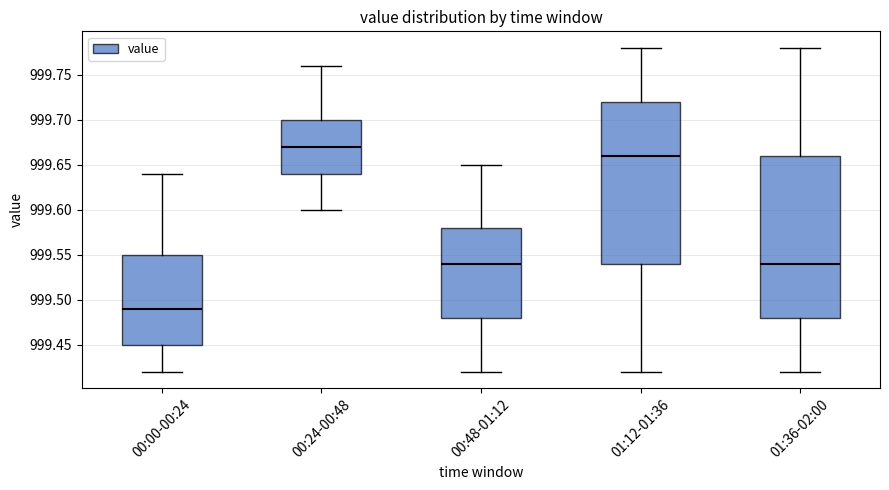

Reading left to right, transcribe this box plot: for each box, give where its median line is, the range the box spans, and where its two whiskers end, as read against the y-axis. The values are not printed on the chart, so give them approximately, as read against the axis.

00:00-00:24: median 999.49, box 999.45 to 999.55, whiskers 999.42 to 999.64
00:24-00:48: median 999.67, box 999.64 to 999.70, whiskers 999.60 to 999.76
00:48-01:12: median 999.54, box 999.48 to 999.58, whiskers 999.42 to 999.65
01:12-01:36: median 999.66, box 999.54 to 999.72, whiskers 999.42 to 999.78
01:36-02:00: median 999.54, box 999.48 to 999.66, whiskers 999.42 to 999.78